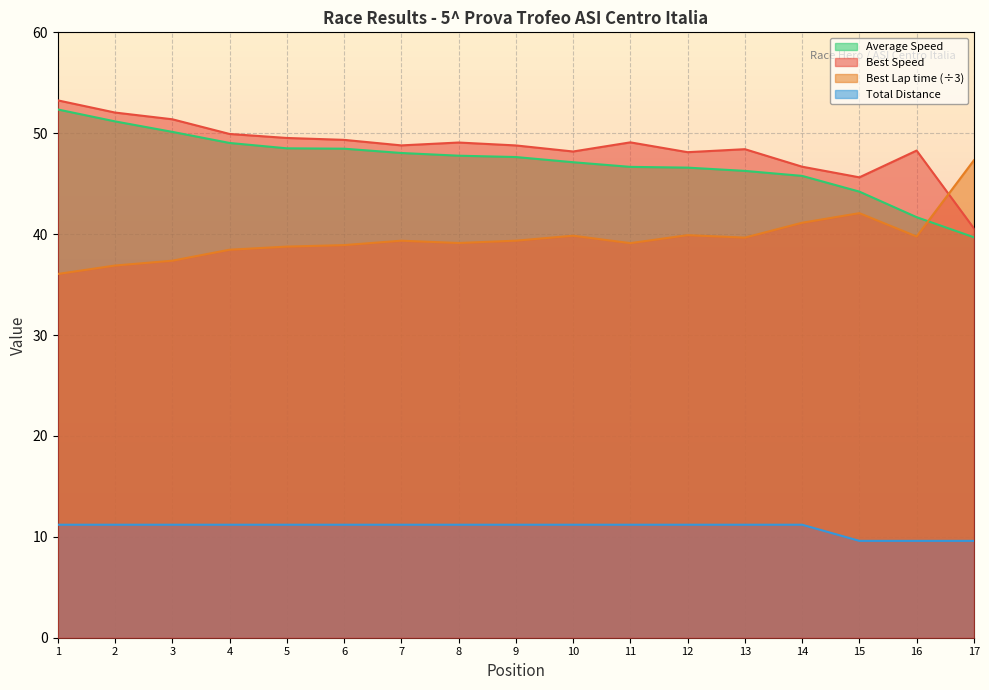

How many values in the Total Laps series exceed 11?

14